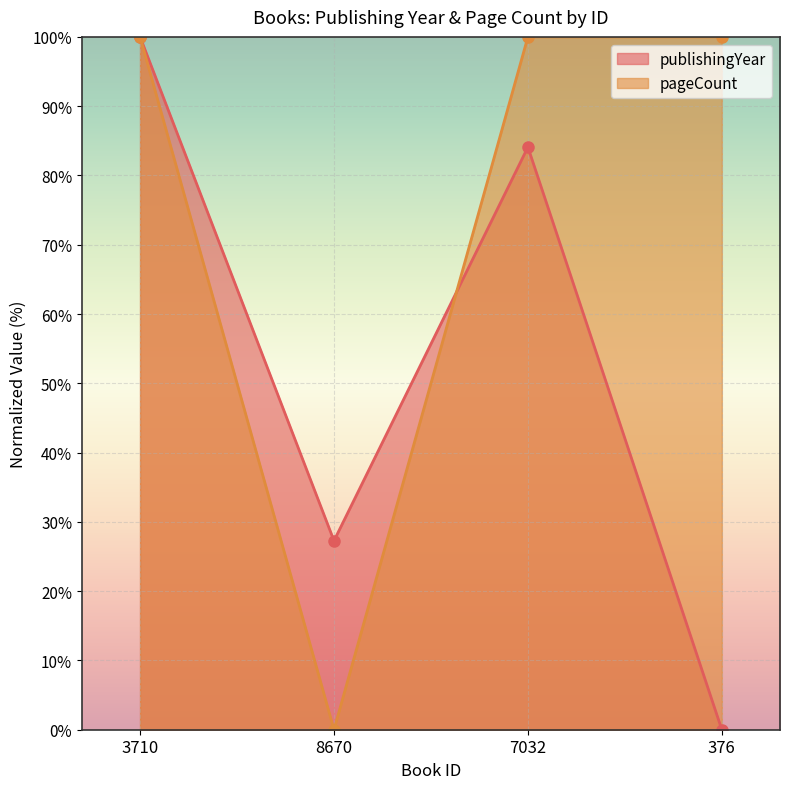

In publishingYear, how many points are higher than both neighbors (excluding endpoints)?

1